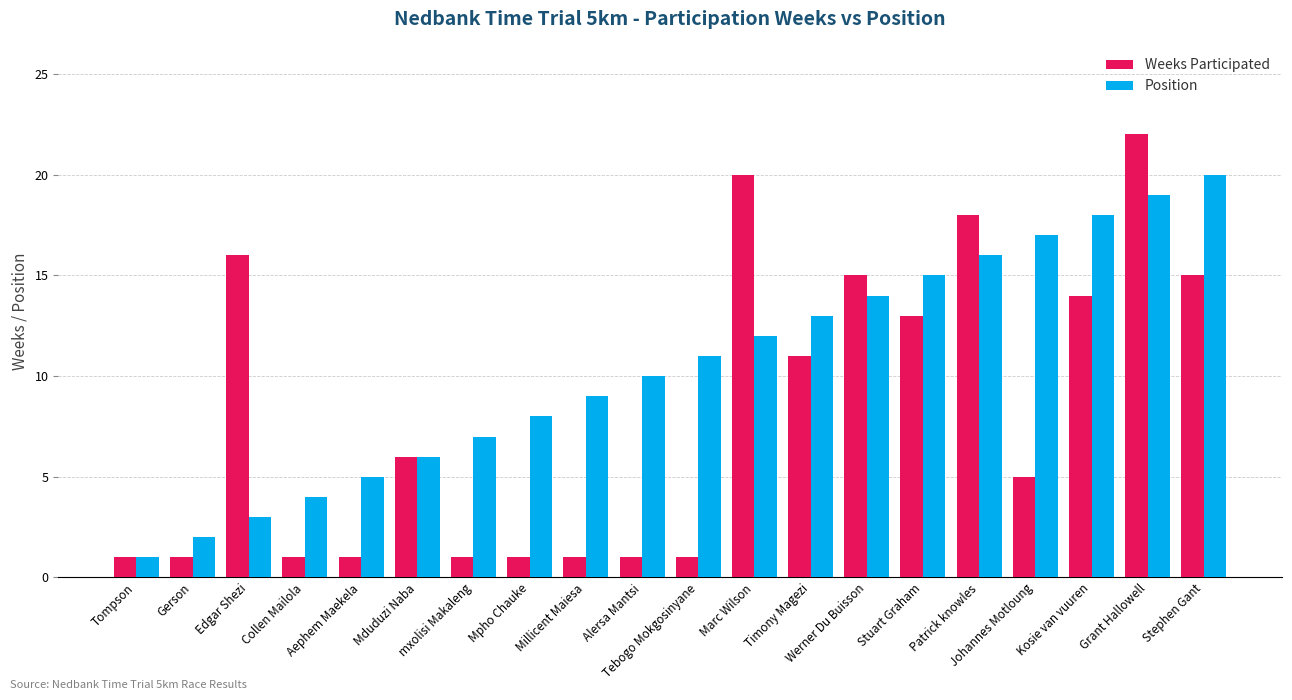

At which label does Position reach its peak?

Stephen Gant